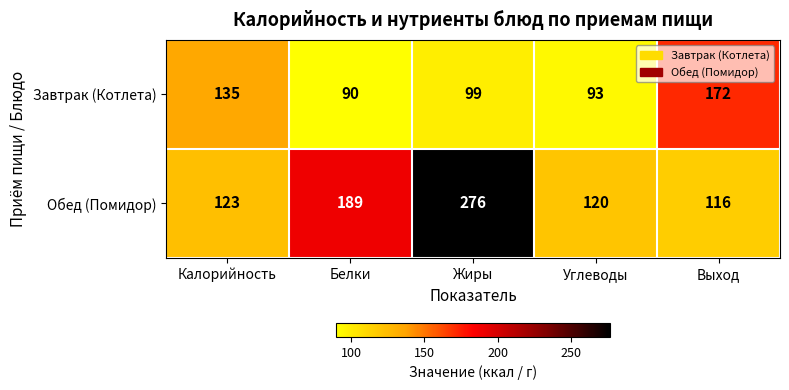

What is the highest value of the Завтрак (Котлета) series?

172